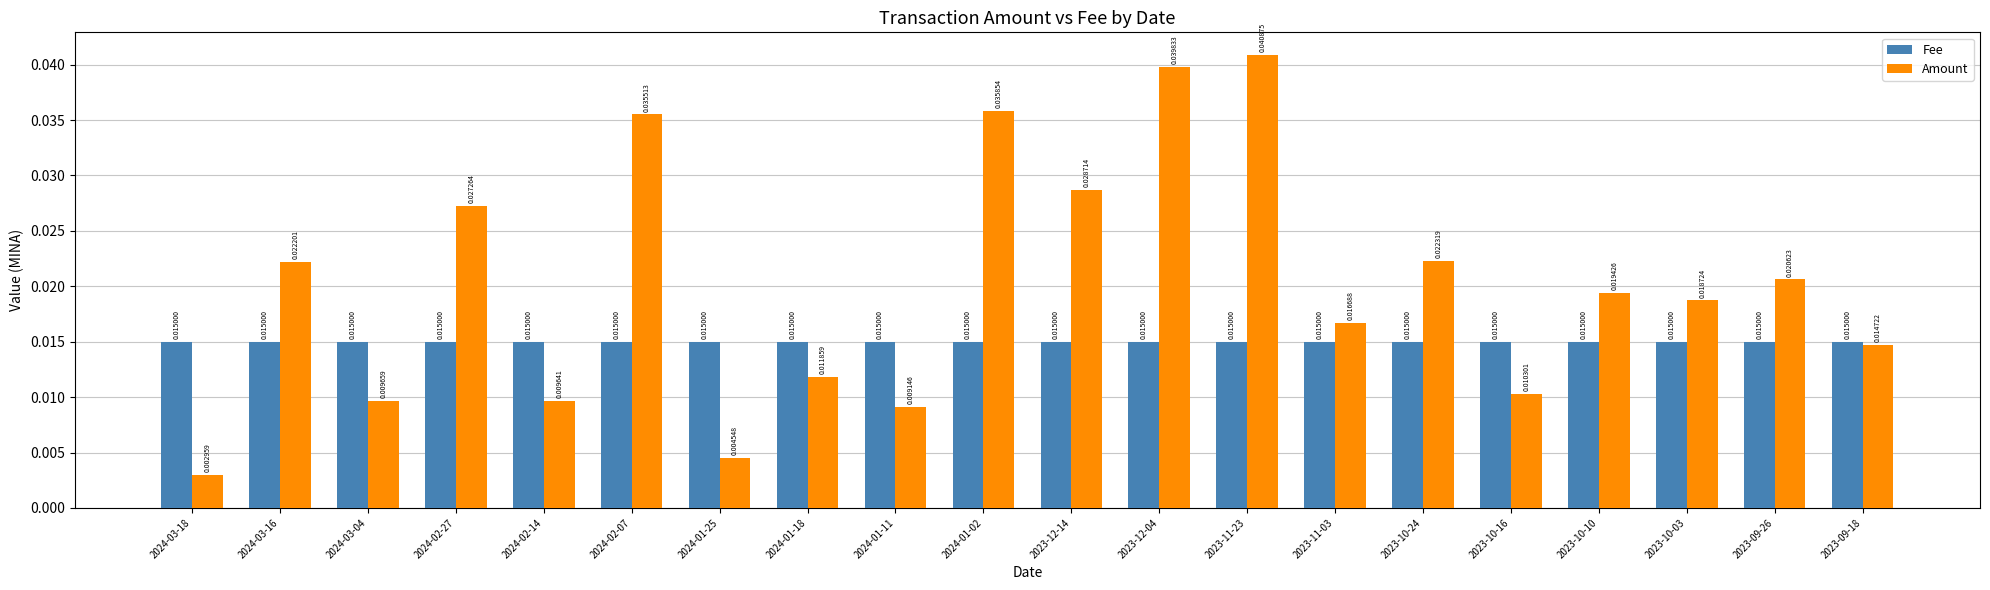

What is the sum of all Amount values?

0.4